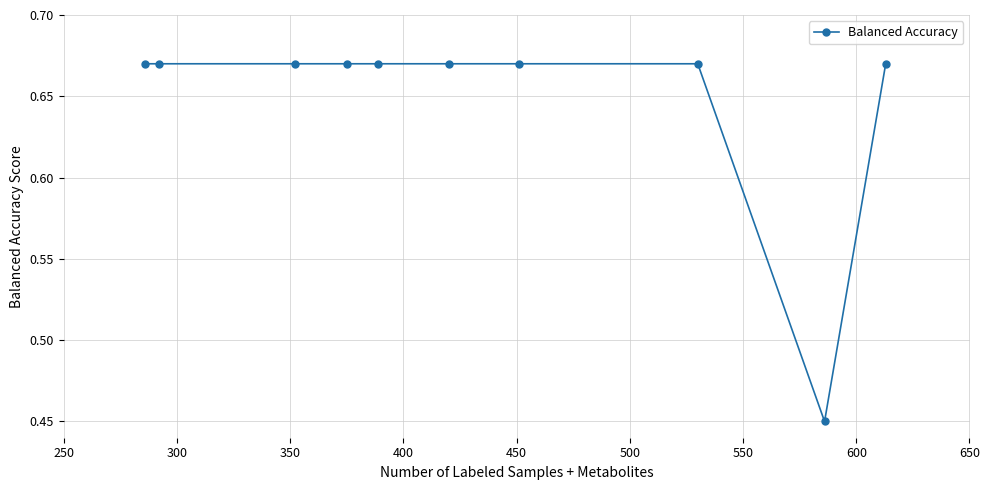

Count the values in the range 0 to 1.

10